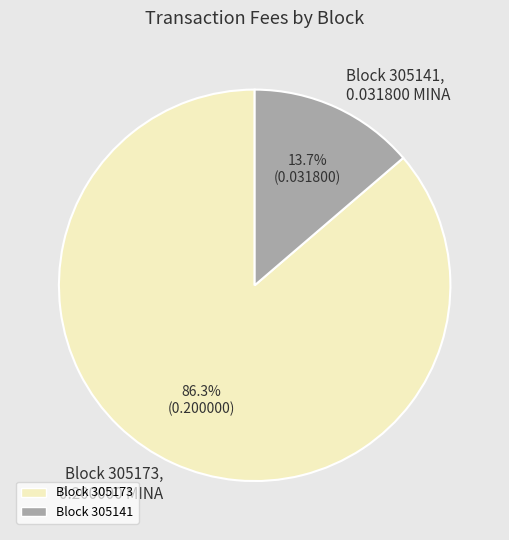

Which slice represents more than half of the pie?

Block 305173